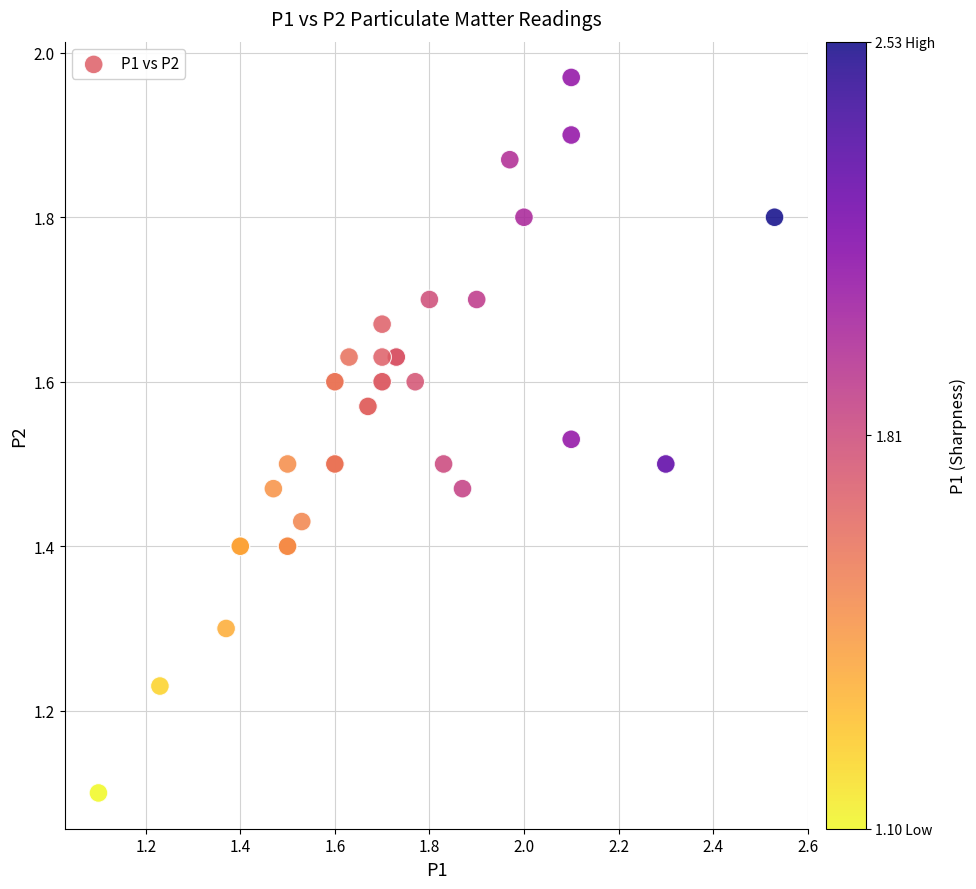

What Y value in the scatter plot is closest to 1?

1.1